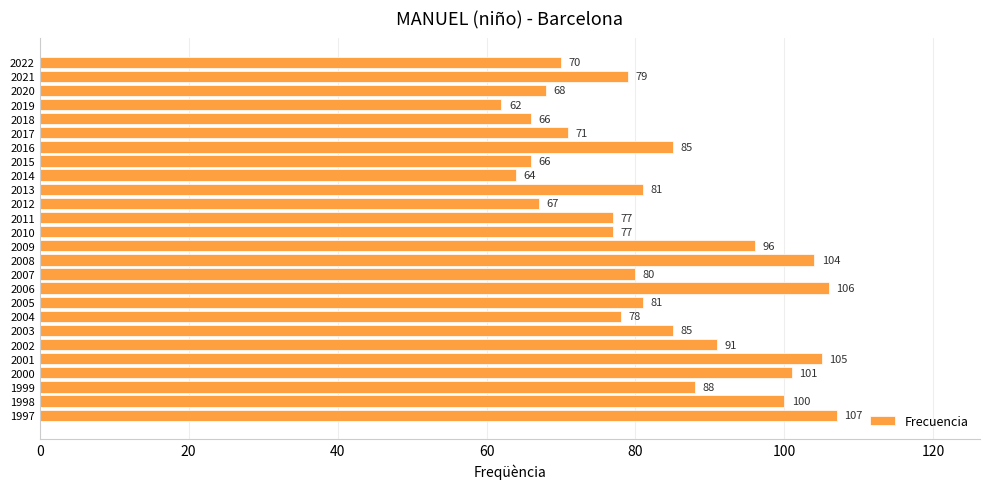

How many data points does each series have?

26